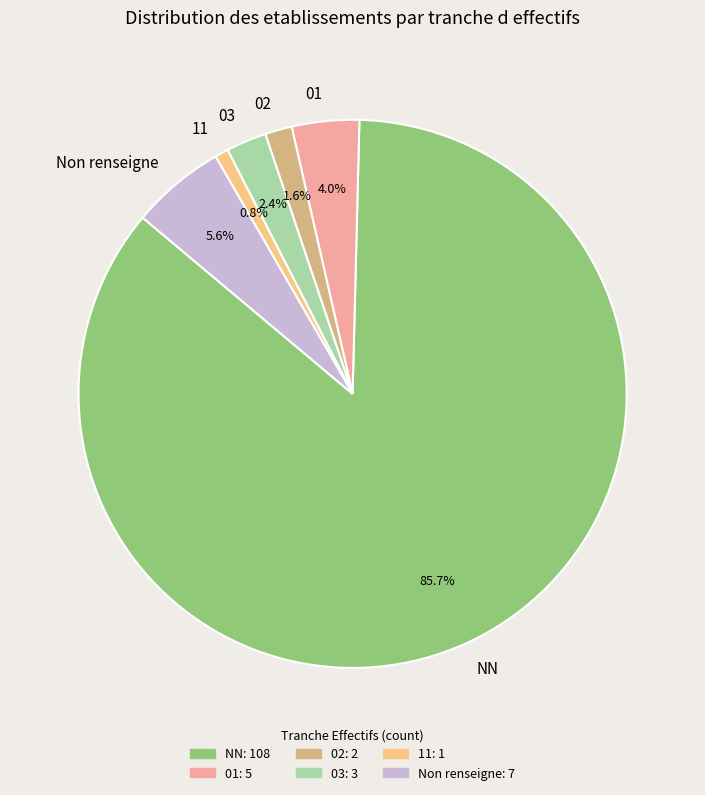

How many slices are in this pie chart?

6